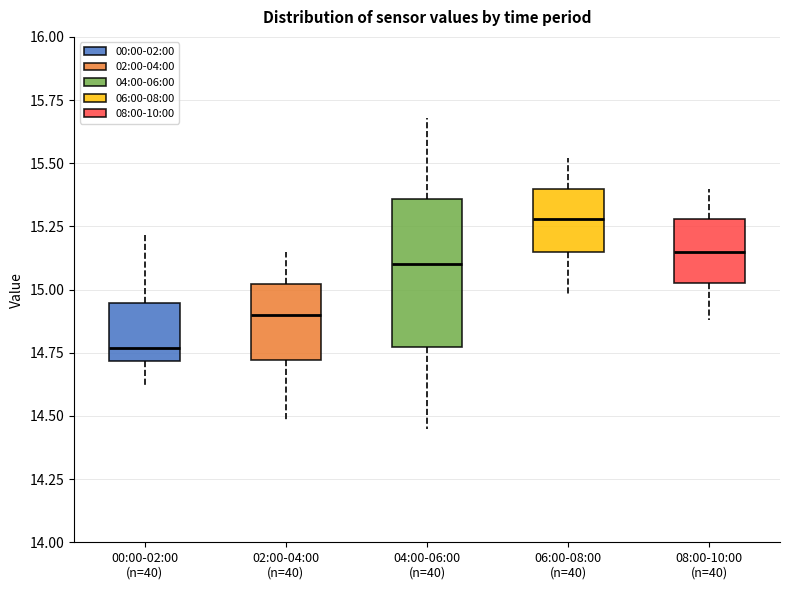

Reading left to right, transcribe this box plot: for each box, give where its median line is, the range the box spans, and where its two whiskers end, as read against the y-axis. The values are not printed on the chart, so give them approximately, as read against the axis.

00:00-02:00 (n=40): median 14.75, box 14.70 to 14.95, whiskers 14.60 to 15.20
02:00-04:00 (n=40): median 14.90, box 14.70 to 15.00, whiskers 14.50 to 15.15
04:00-06:00 (n=40): median 15.10, box 14.75 to 15.35, whiskers 14.45 to 15.70
06:00-08:00 (n=40): median 15.30, box 15.15 to 15.40, whiskers 15.00 to 15.50
08:00-10:00 (n=40): median 15.15, box 15.05 to 15.30, whiskers 14.90 to 15.40